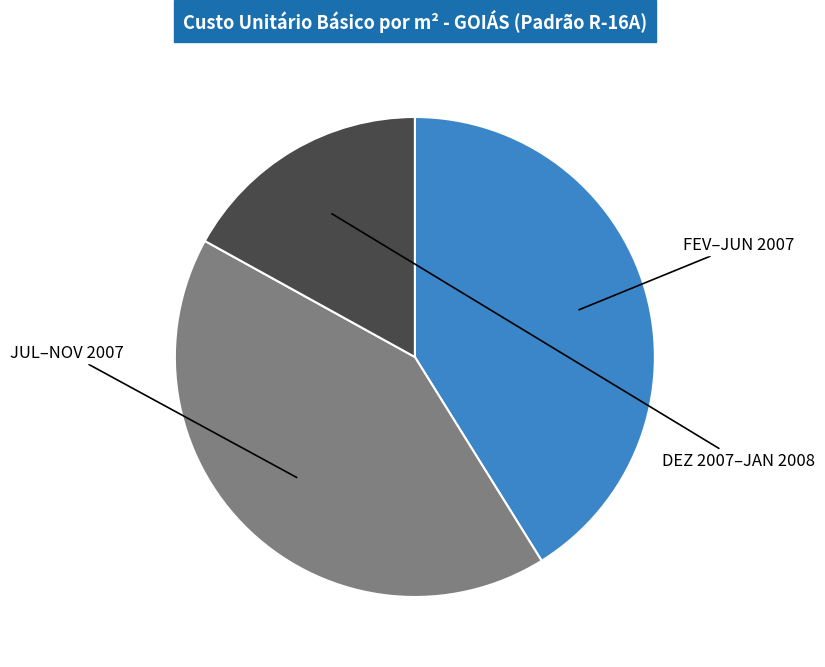

How many slices are in this pie chart?

3